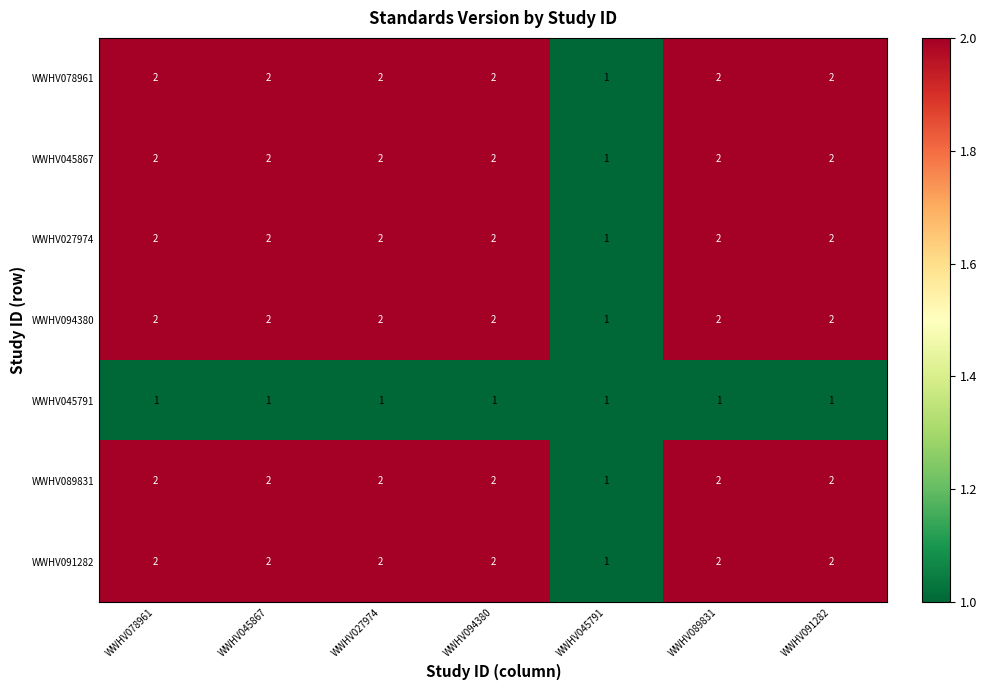

Is the value of WWHV045791 at WWHV027974 greater than the value of WWHV089831 at WWHV089831?

No